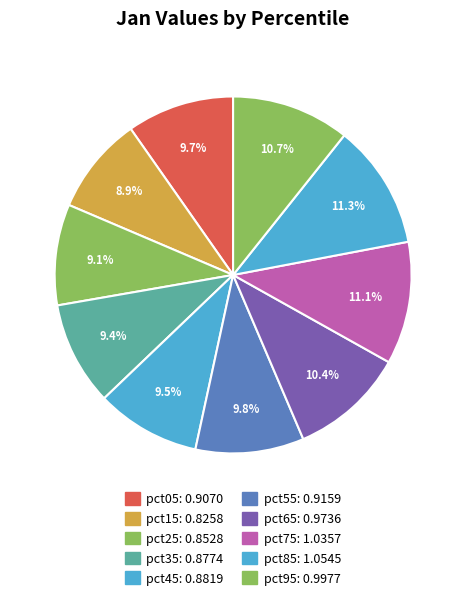

True or false: pct75 accounts for 24% of the total.

False